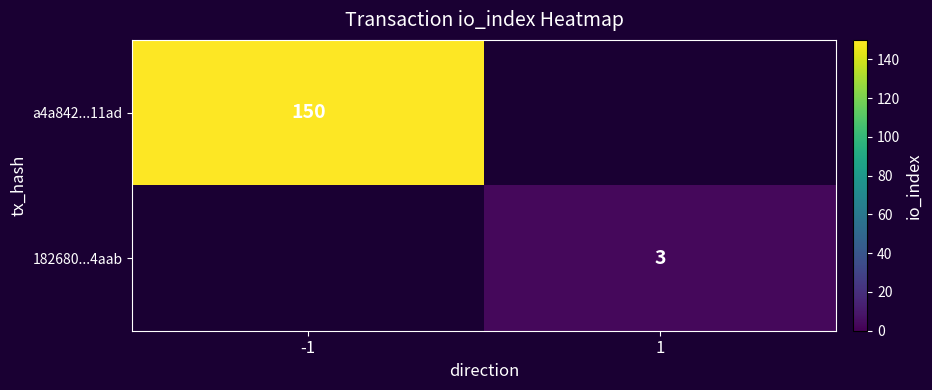

At which category does the chart reach its peak across all series?

-1